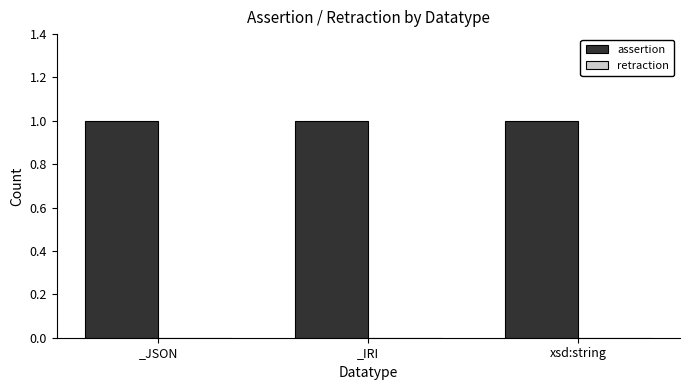

At which category is the sum across all series the highest?

_JSON